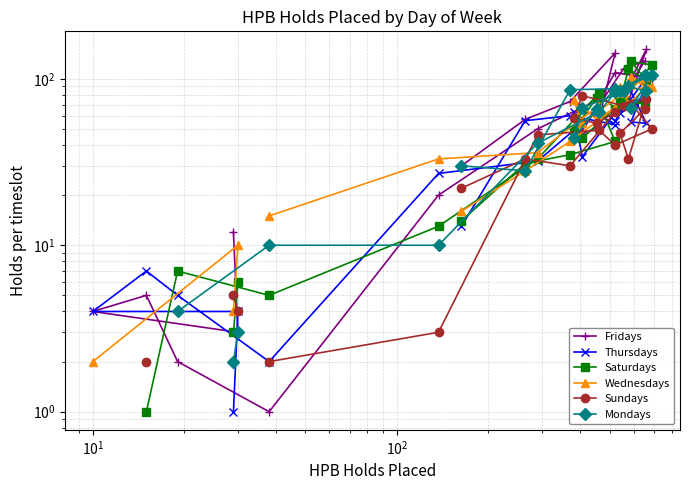

Rank the series by their average value, from lowest to highest.

Thursdays, Saturdays, Wednesdays, Sundays, Mondays, Fridays